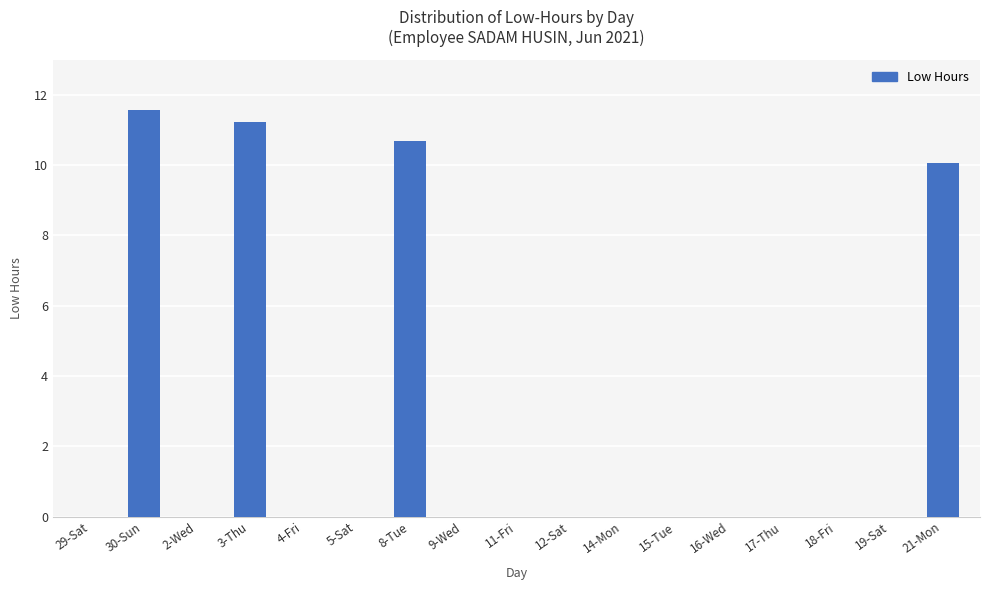

What is the maximum value shown in the chart?

11.6